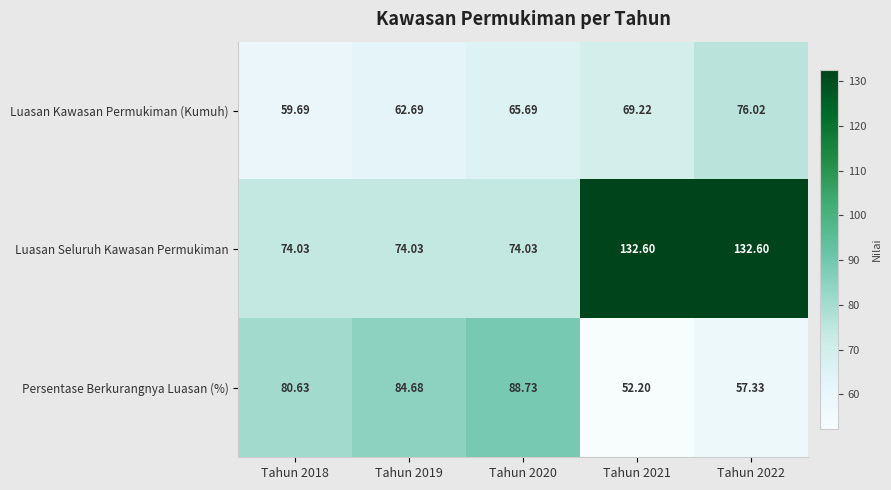

Which series has the largest total across all categories?

Luasan Seluruh Kawasan Permukiman